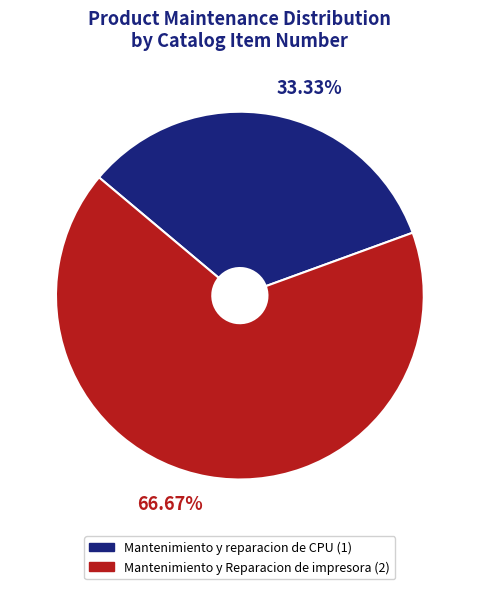

Combined, what portion of the pie is Mantenimiento y Reparacion de impresora and Mantenimiento y reparacion de CPU?

100.0%